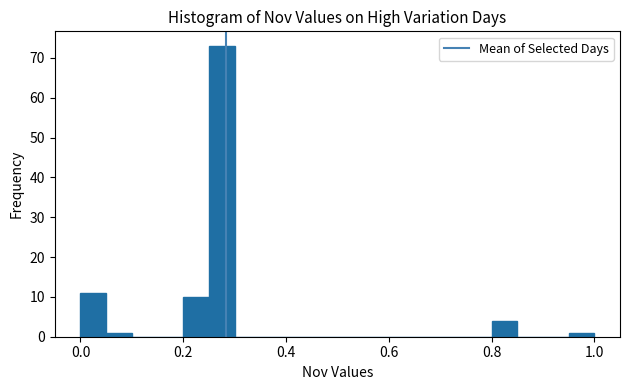

Read against the x-axis, roughly where is the centre of the tallest bar?

0.28